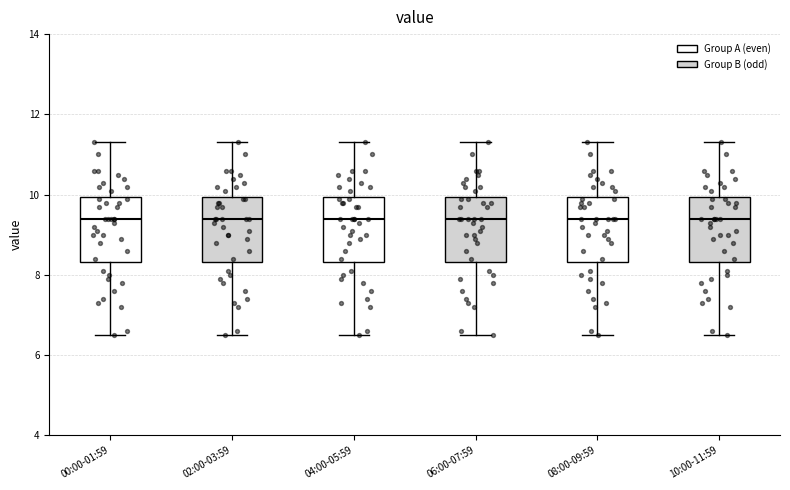

Reading left to right, read every box against the y-axis: the position of its median line, the range the box covers, and the ends of its whiskers. The values are not printed on the chart, so give them approximately, as read against the axis.

00:00-01:59: median 9.4, box 8.4 to 10.0, whiskers 6.6 to 11.4
02:00-03:59: median 9.4, box 8.4 to 10.0, whiskers 6.6 to 11.4
04:00-05:59: median 9.4, box 8.4 to 10.0, whiskers 6.6 to 11.4
06:00-07:59: median 9.4, box 8.4 to 10.0, whiskers 6.6 to 11.4
08:00-09:59: median 9.4, box 8.4 to 10.0, whiskers 6.6 to 11.4
10:00-11:59: median 9.4, box 8.4 to 10.0, whiskers 6.6 to 11.4